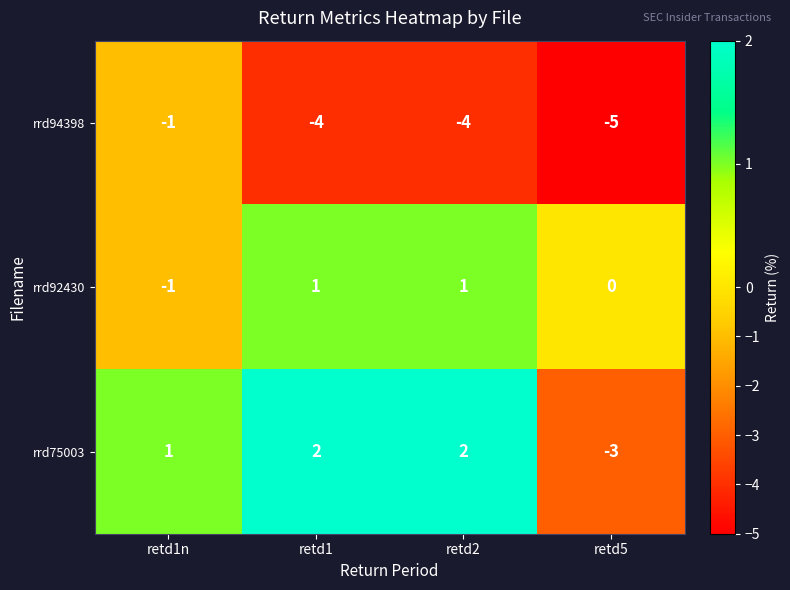

What is the minimum value shown in the chart?

-5